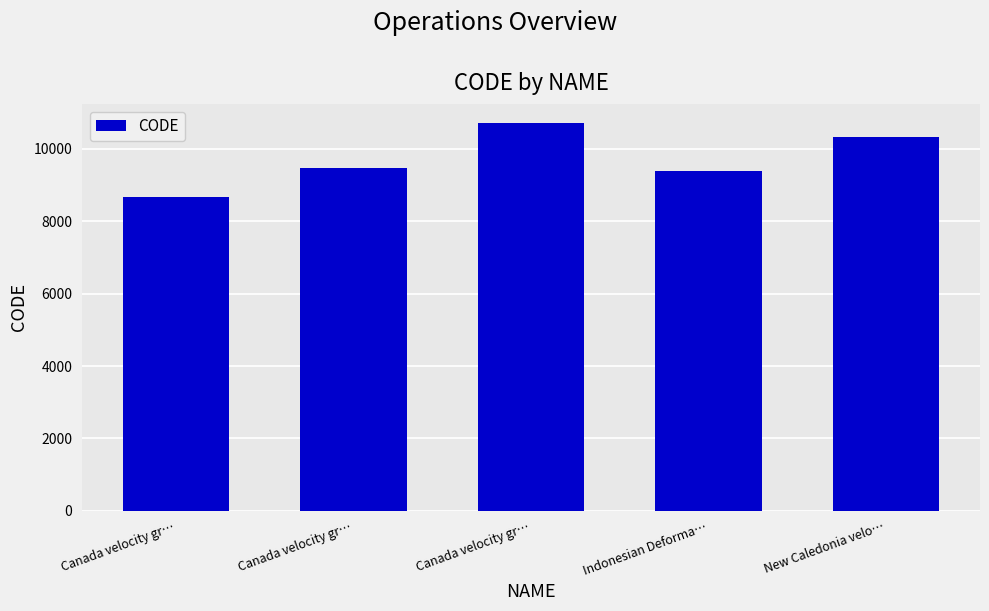

Rank the categories by value from highest to lowest.

Canada velocity gr…, New Caledonia velo…, Canada velocity gr…, Indonesian Deforma…, Canada velocity gr…